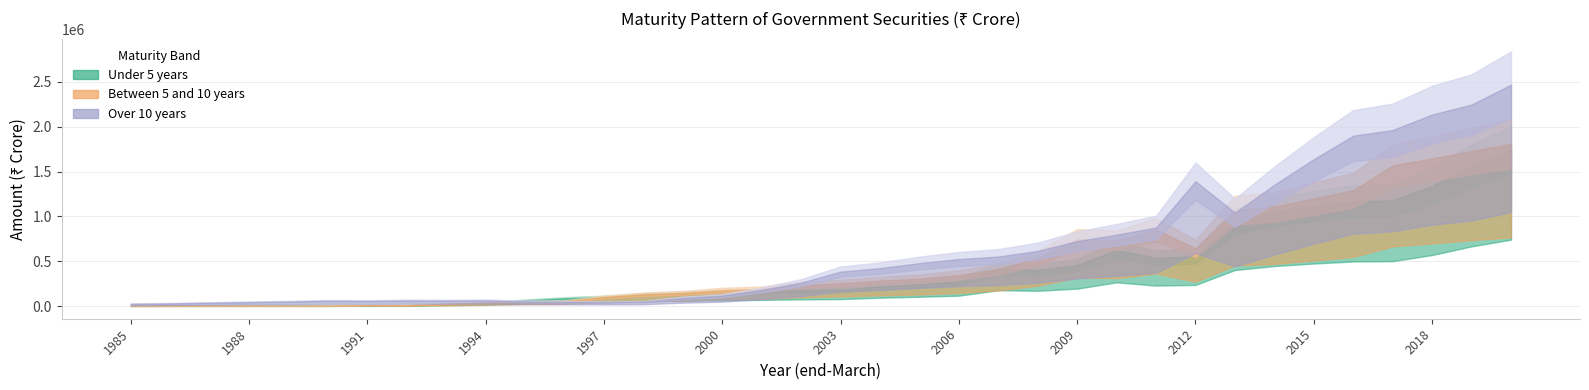

True or false: Between 5 and 10 years and Under 5 years intersect in this chart.

True